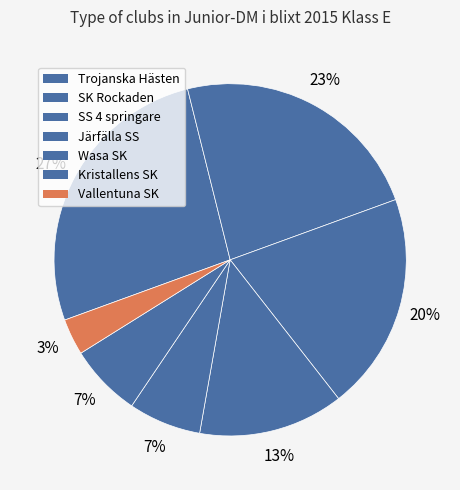

Which category has the biggest portion of the pie?

Trojanska Hästen